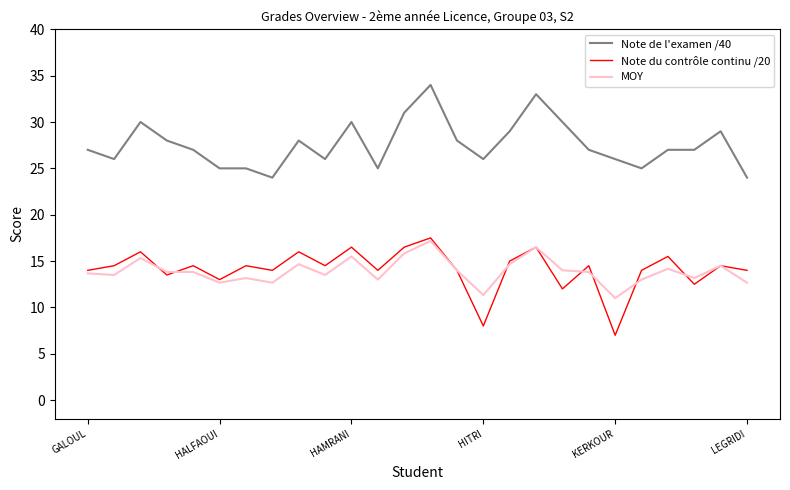

Which series has the largest total across all categories?

Note de l'examen /40